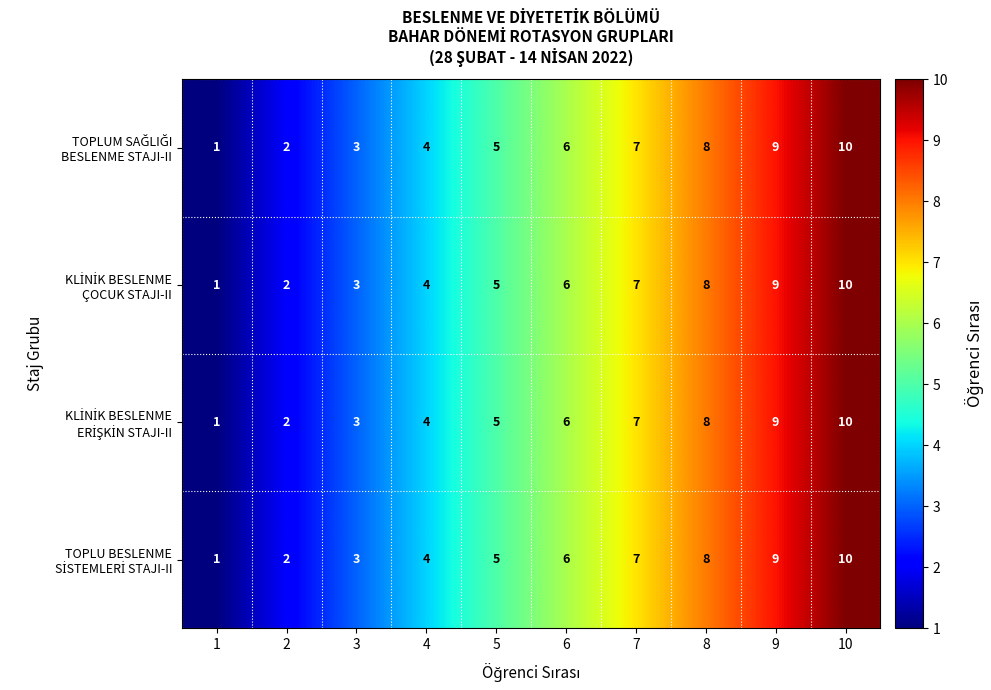

Which category has the highest value across all series?

10